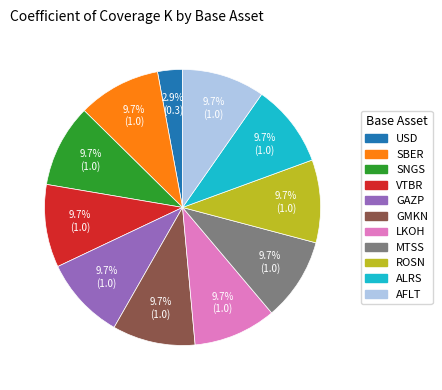

Which category has the smallest portion of the pie?

USD